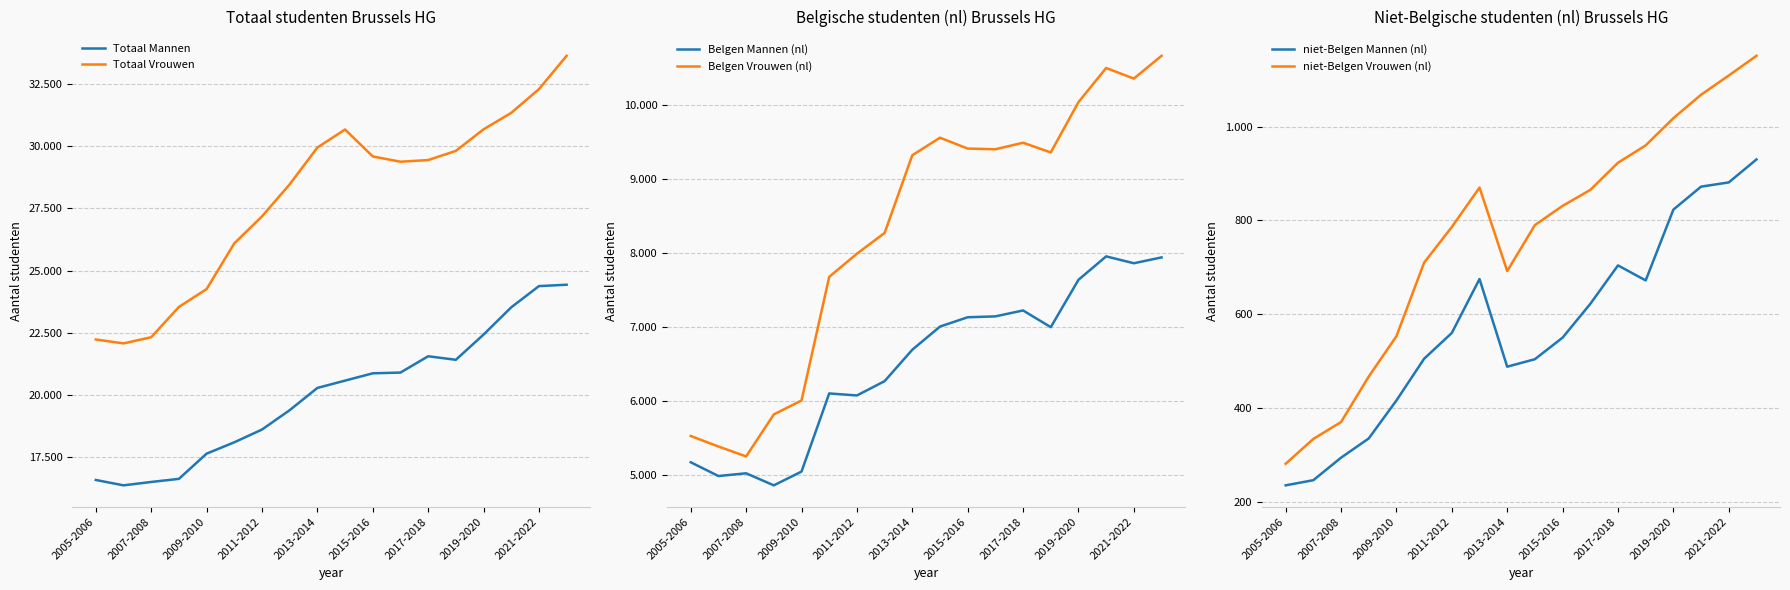

How many values in the Belgen Mannen (nl) series are below 7001?

9